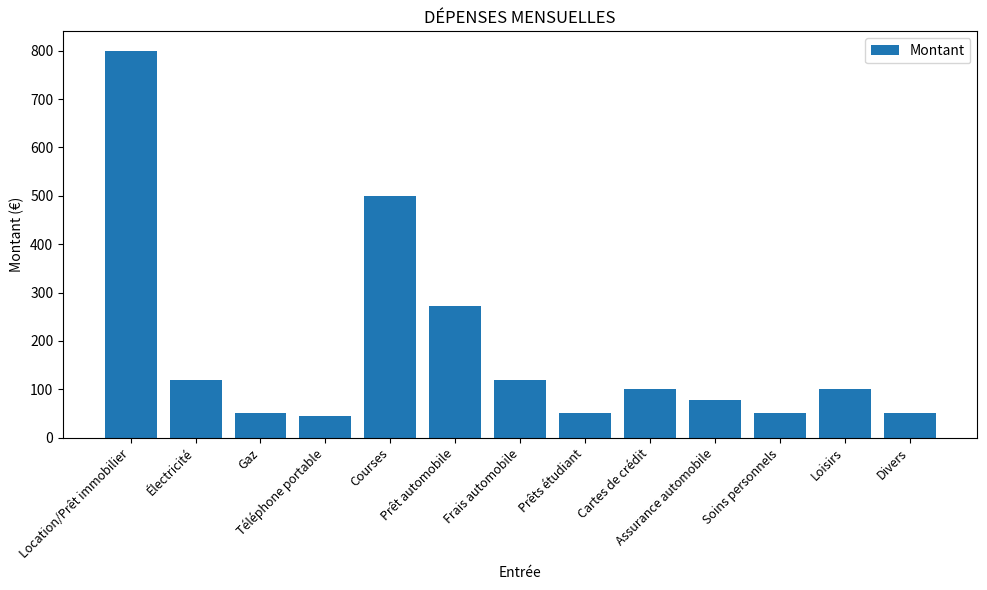

Which has a higher value, Courses or Soins personnels?

Courses